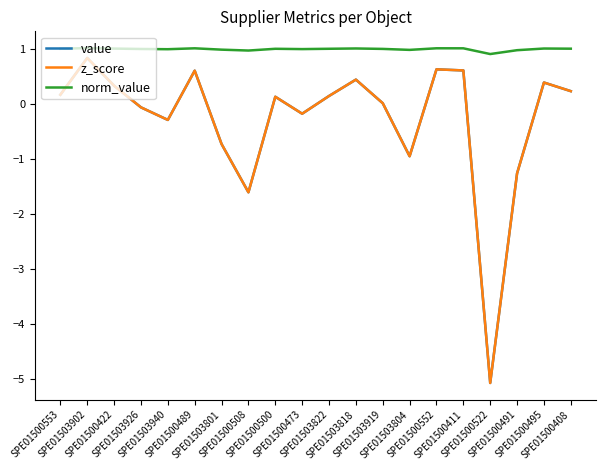

What is the approximate value of value at SPE01500495?

0.4